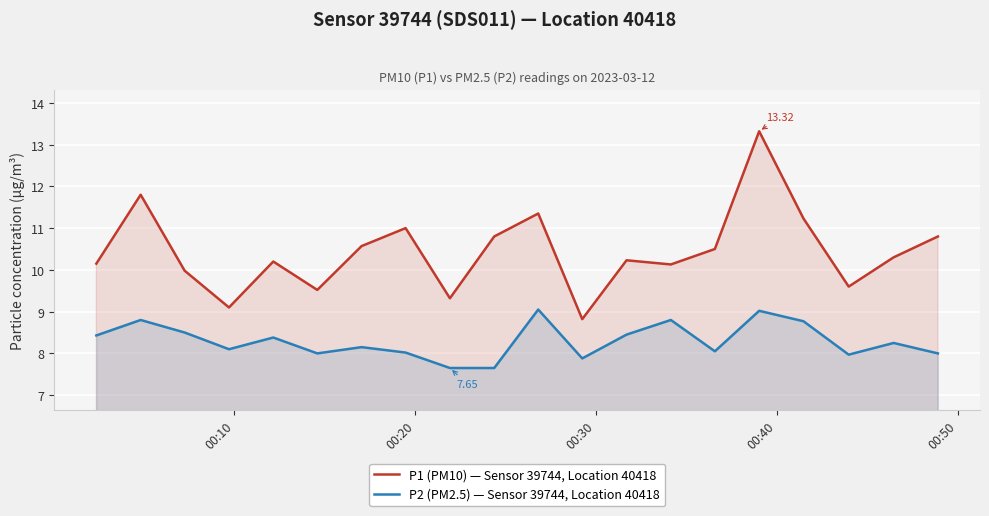

Which series has the largest total across all categories?

P1 (PM10) — Sensor 39744, Location 40418